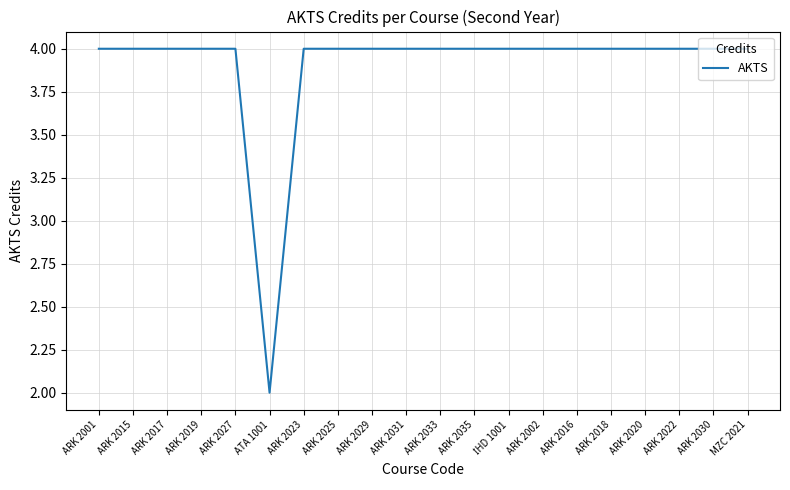

Read the value at ARK 2018.

4